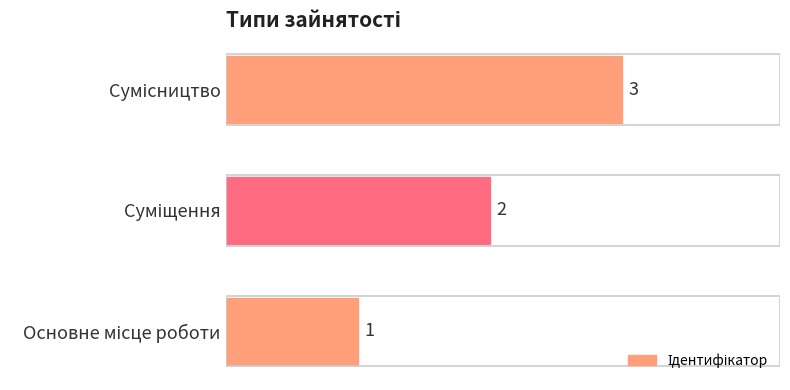

What is the greatest value displayed?

3